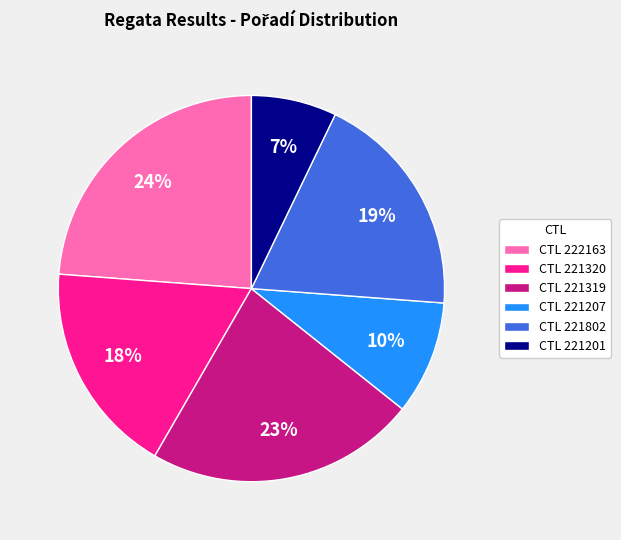

Rank the categories by value from highest to lowest.

CTL 222163, CTL 221319, CTL 221802, CTL 221320, CTL 221207, CTL 221201